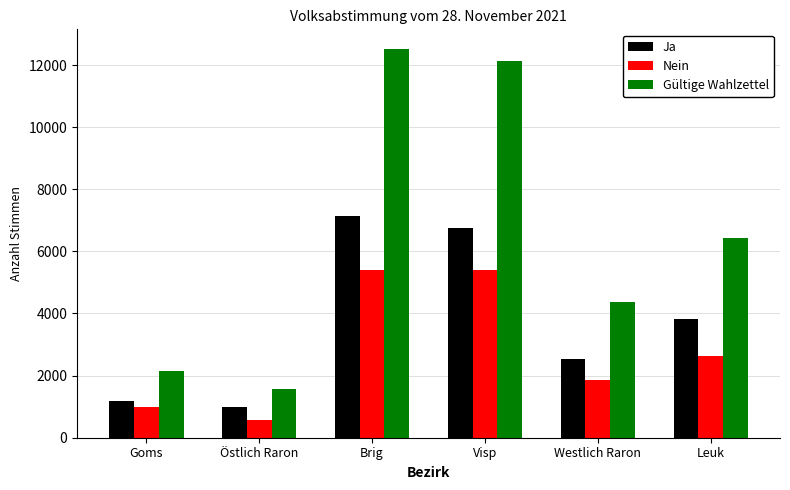

Count the number of categories in the chart.

6